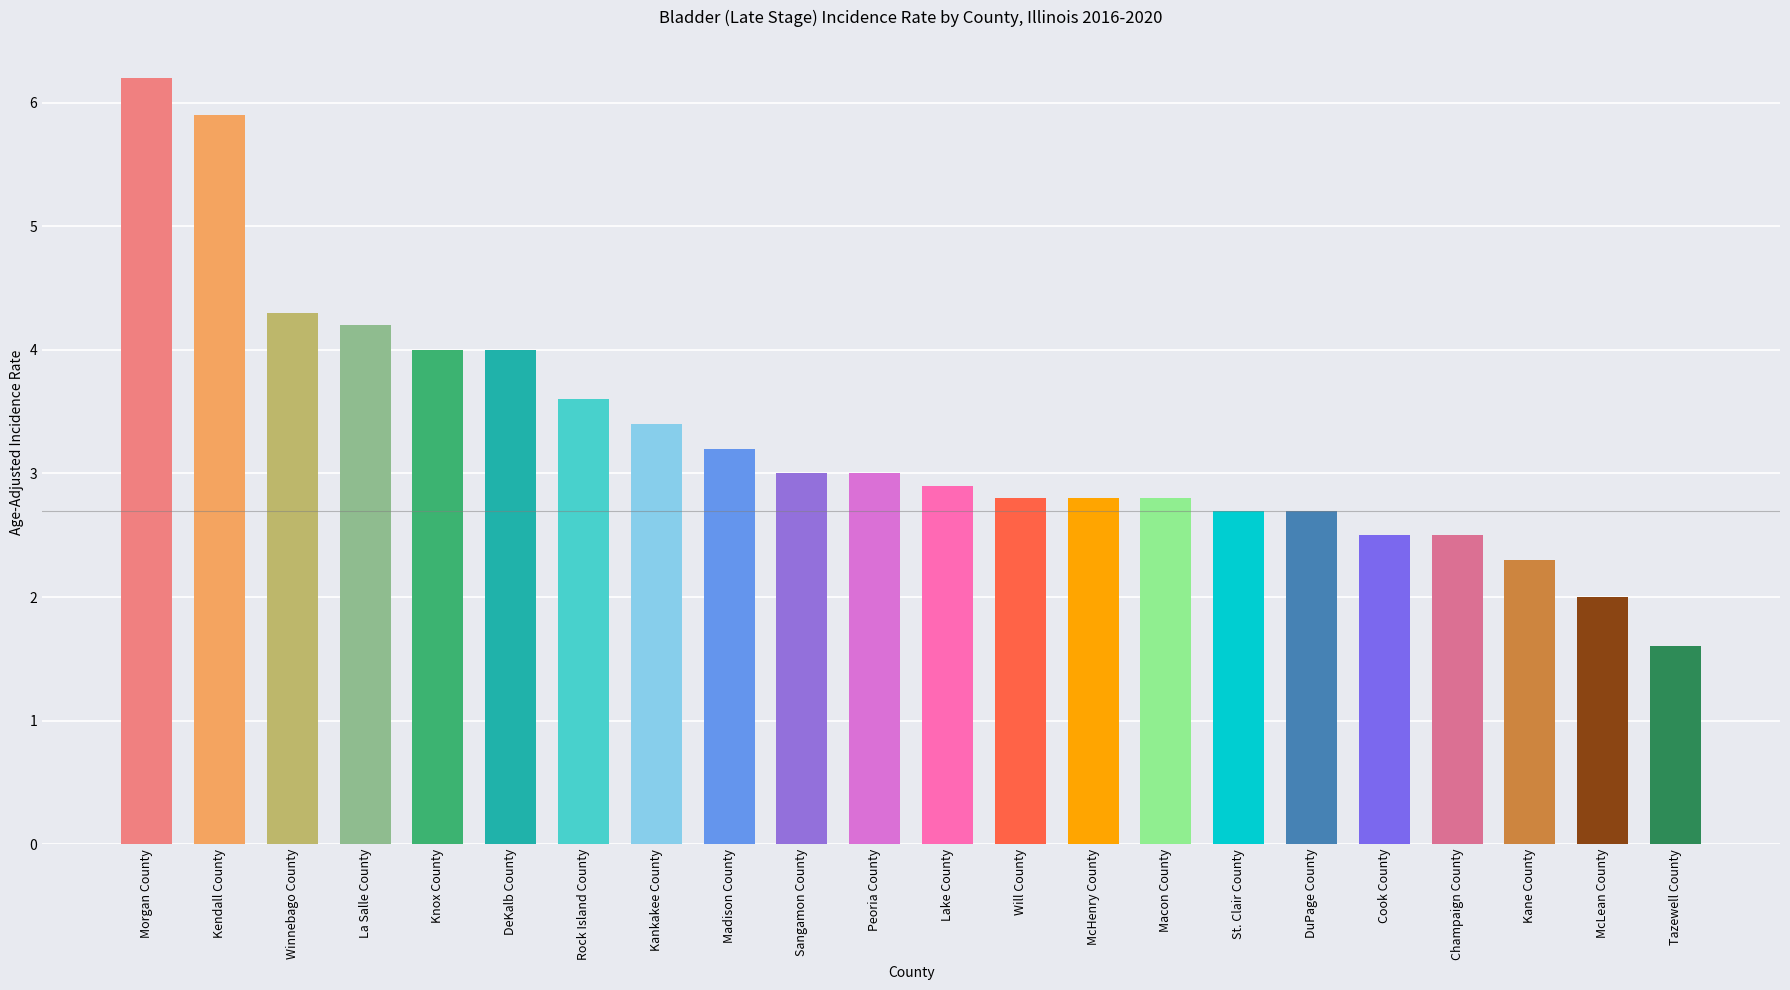

Which category has the highest value across all series?

Morgan County